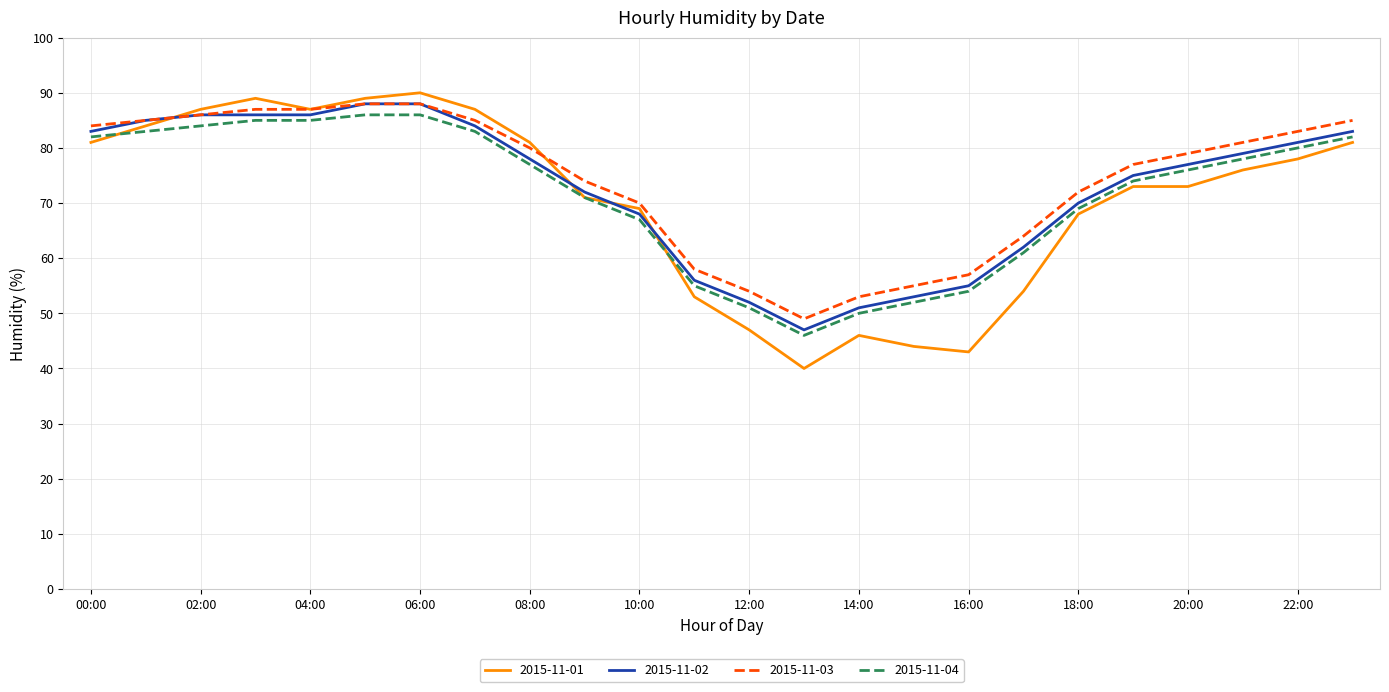

What is the maximum value for 2015-11-02?

88